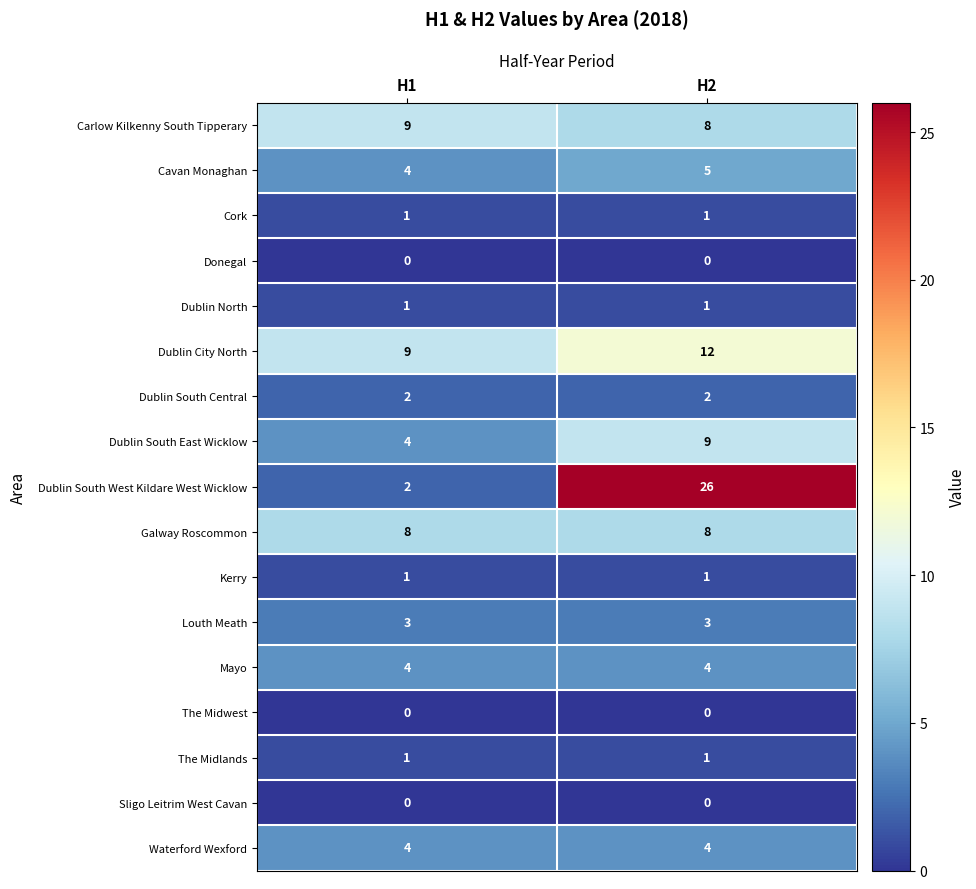

Is it true that Mayo equals 6 at H1?

False